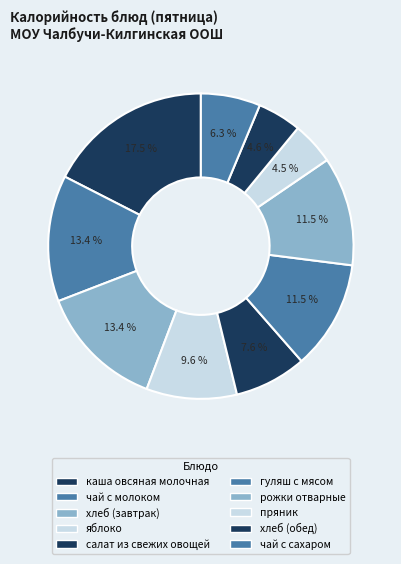

Rank the categories by value from lowest to highest.

пряник, хлеб (обед), чай с сахаром, салат из свежих овощей, яблоко, гуляш с мясом, рожки отварные, чай с молоком, хлеб (завтрак), каша из овсяных хлопьев молочная